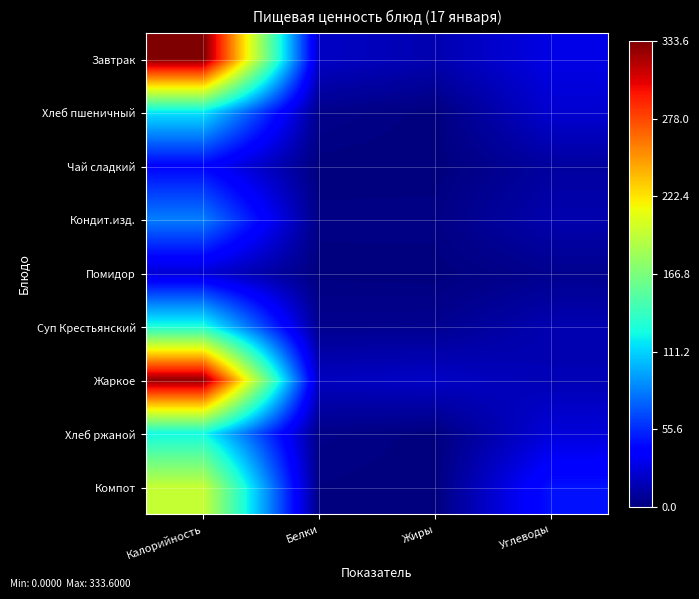

At which category is the sum across all series the highest?

Калорийность